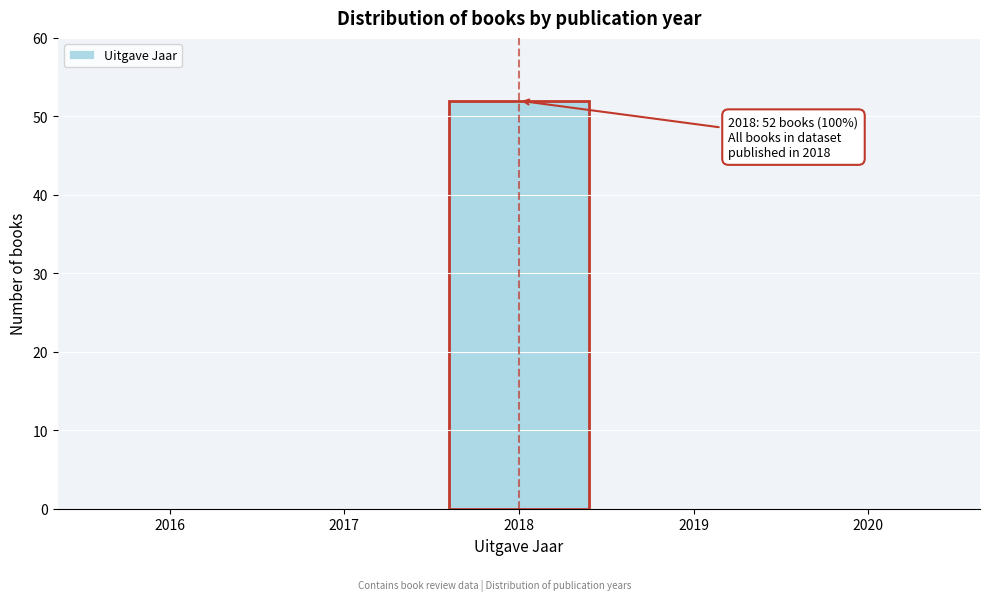

Reading left to right, transcribe all the data shown in this chart.

2016=0	2017=0	2018=52	2019=0	2020=0